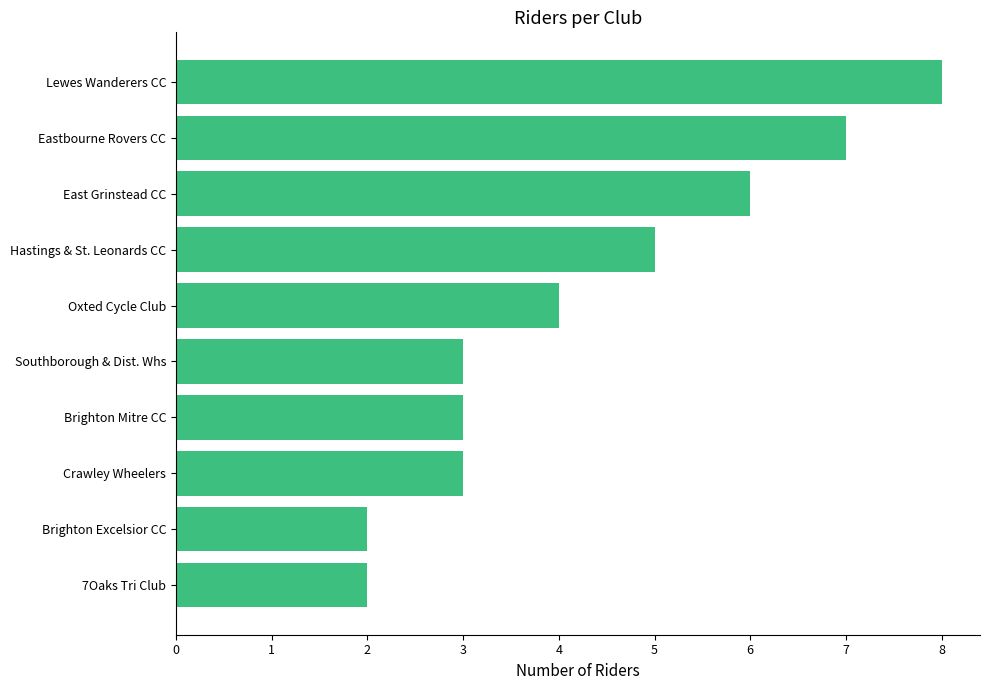

True or false: the data shows 3 at Crawley Wheelers.

True